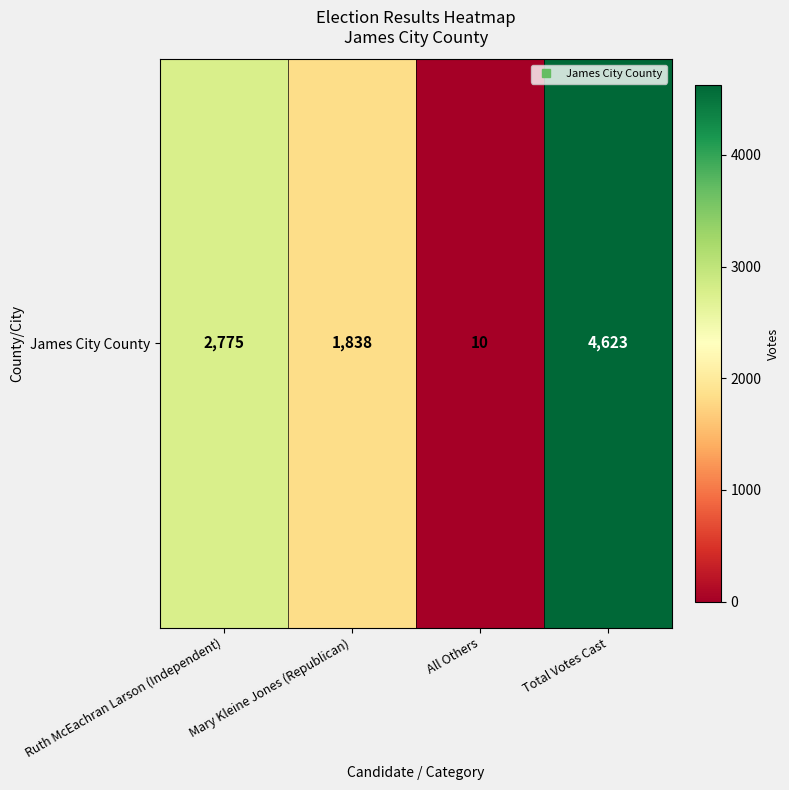

What is the difference between the second highest and minimum values?

2765